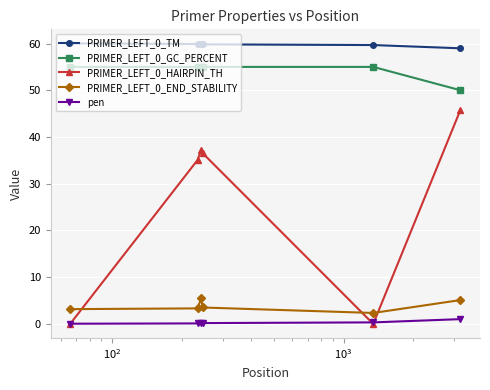

What is the greatest value displayed?

60.0